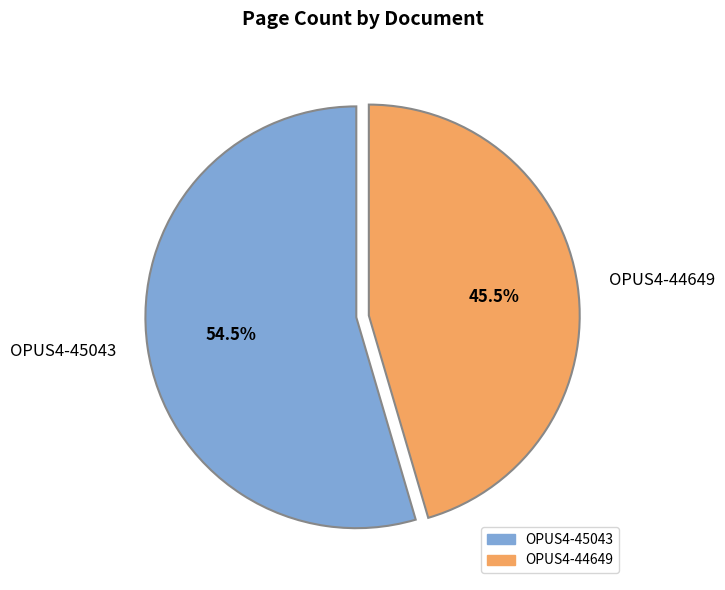

To the nearest percent, what is the difference between the OPUS4-44649 and OPUS4-45043 slice percentages?

9%